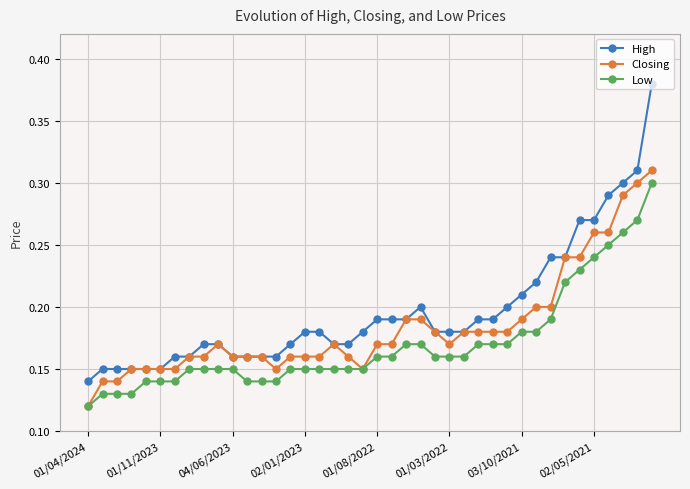

Which series has the widest spread of values?

High